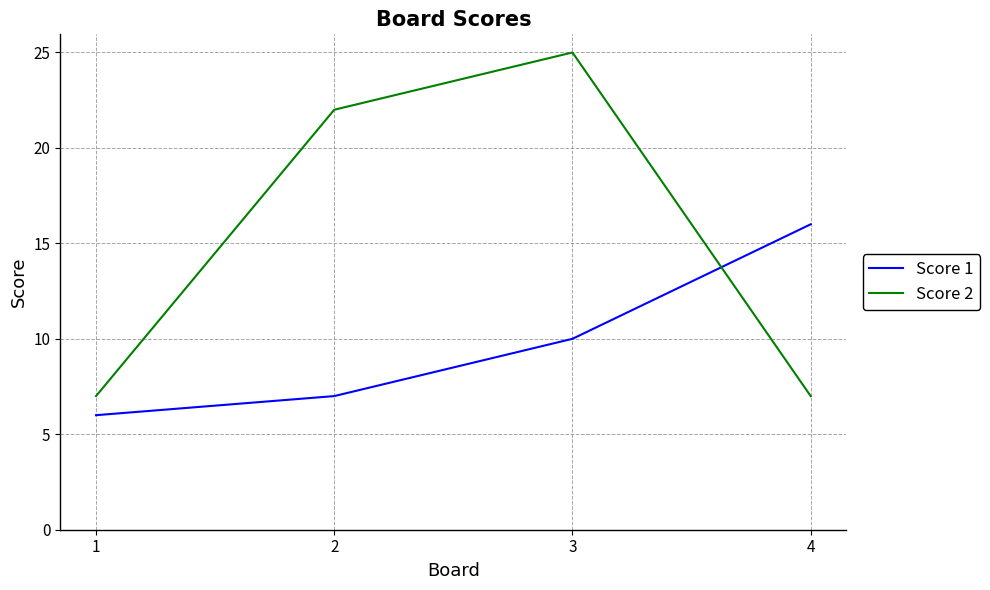

Reading right to left, transcribe all the data shown in this chart.

Score 1: 4=16	3=10	2=7	1=6
Score 2: 4=7	3=25	2=22	1=7